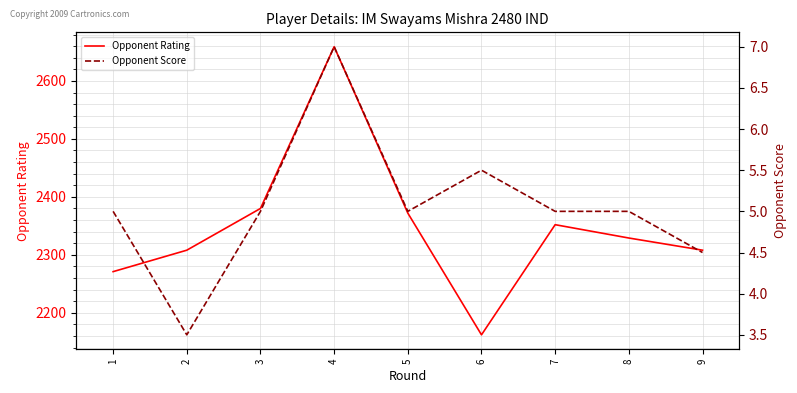

True or false: Opponent Rating and Opponent Score cross at least once.

False